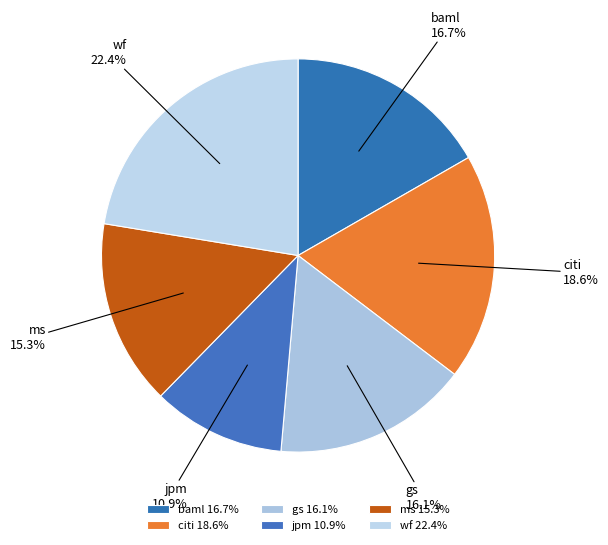

What percentage do wf and ms together represent?

37.7%